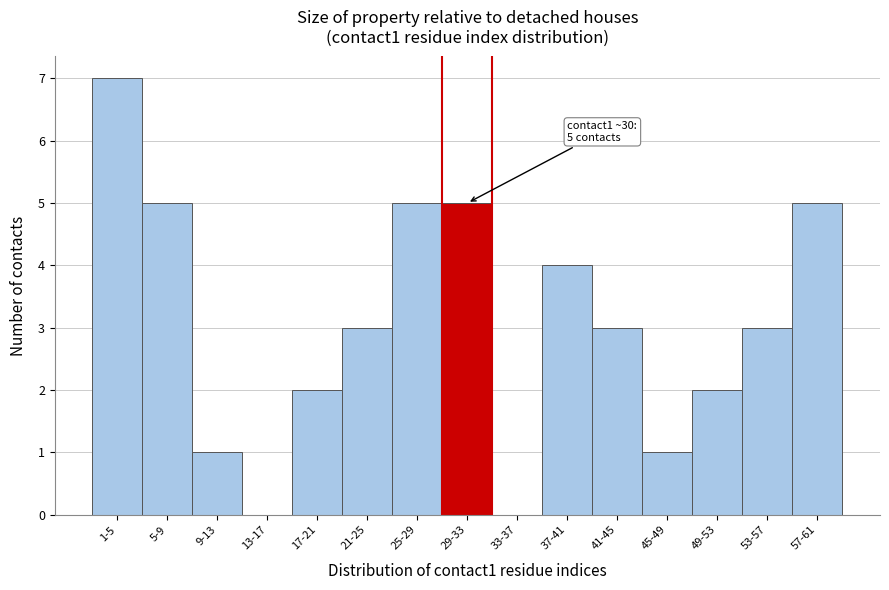

Reading left to right, extract all data points from this chart.

1-5=7	5-9=5	9-13=1	13-17=0	17-21=2	21-25=3	25-29=5	29-33=5	33-37=0	37-41=4	41-45=3	45-49=1	49-53=2	53-57=3	57-61=5